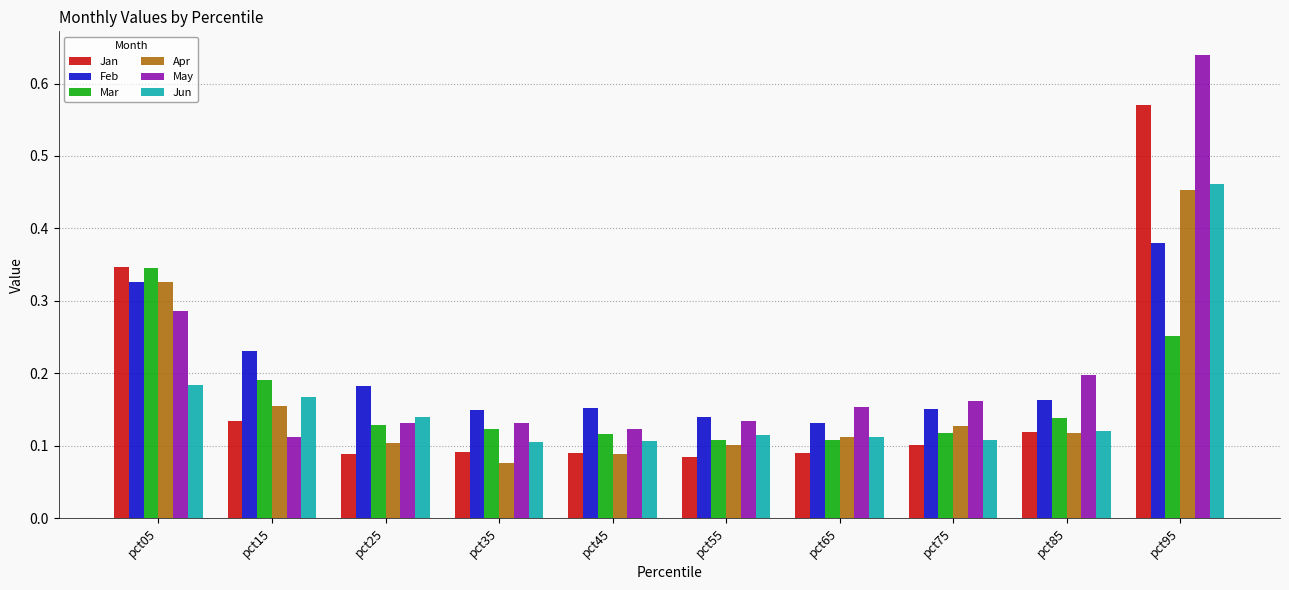

What are all the series names shown in the legend?

Jan, Feb, Mar, Apr, May, Jun